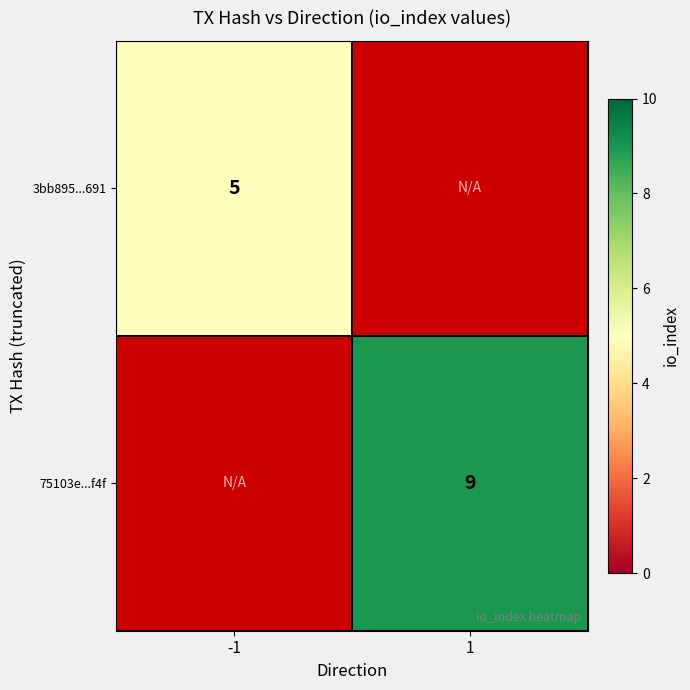

The 3bb895...691 series shows 2 at -1. True or false?

False